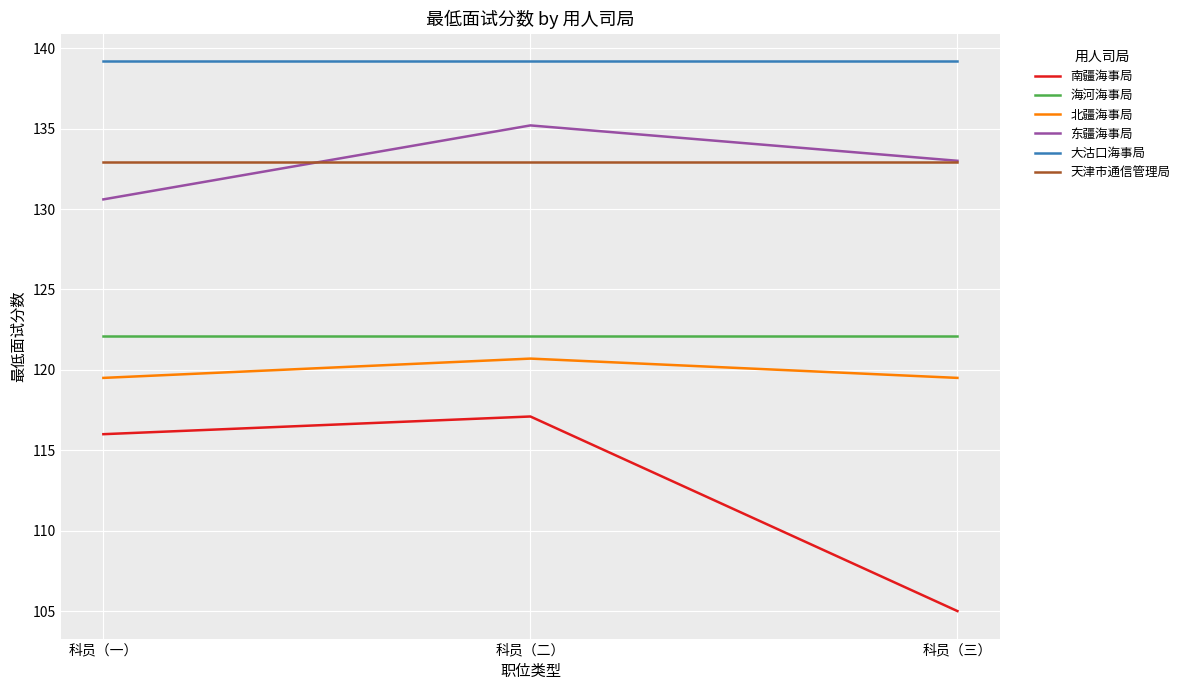

What position from the left is 科员（三）?

3